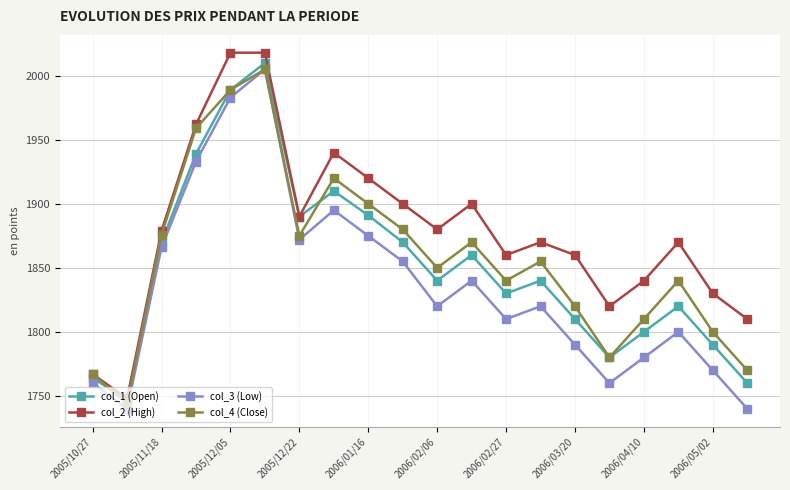

What is the sum of all col_2 (High) values?

37582